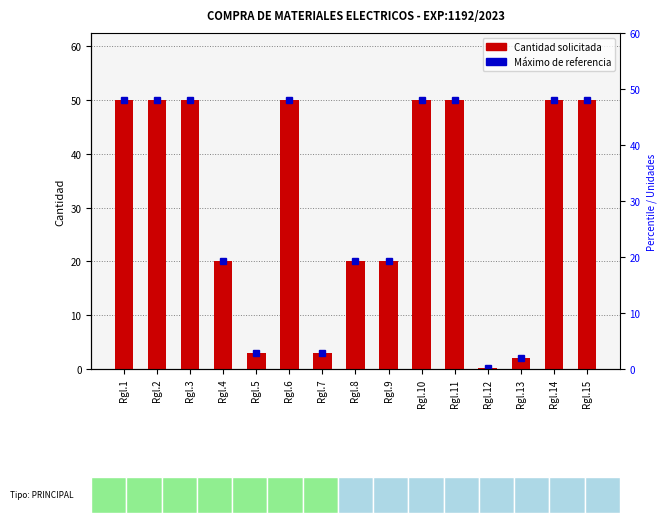

What is the value of the 13th bar from the left?

2.0